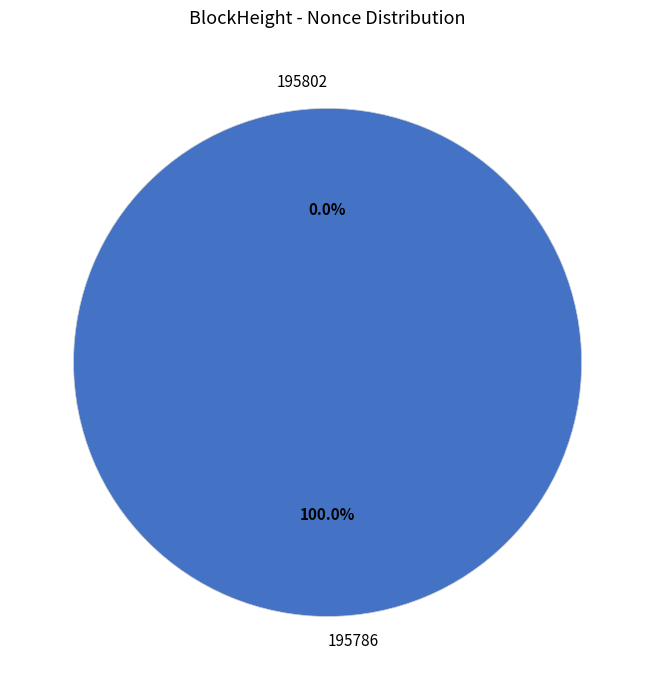

How many slices are in this pie chart?

2